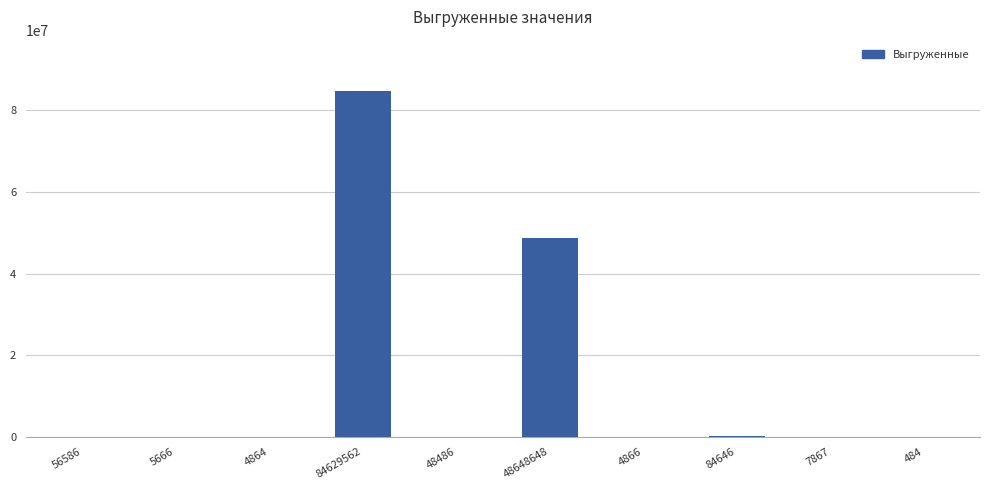

Which category has the highest value across all series?

84629562